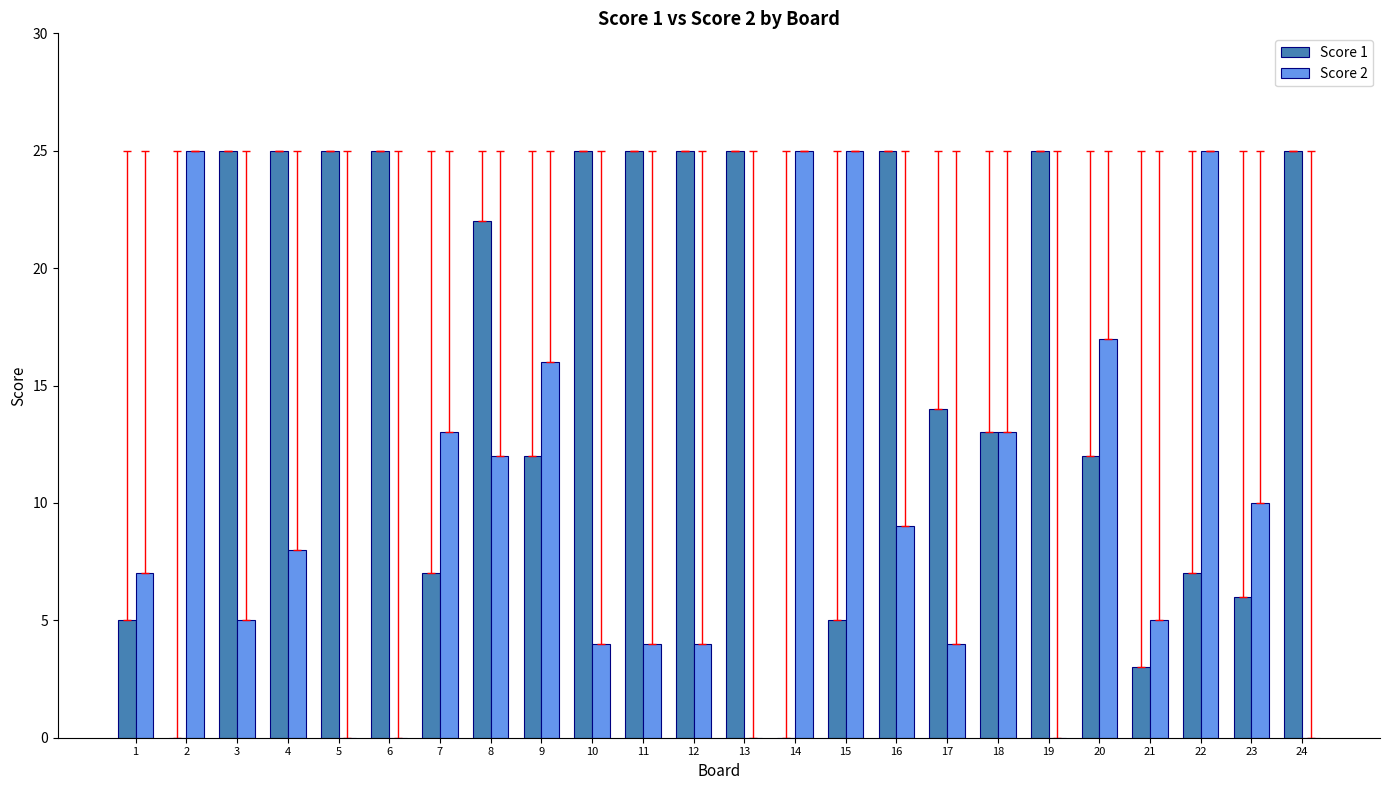

Which series has the largest total across all categories?

Score 1